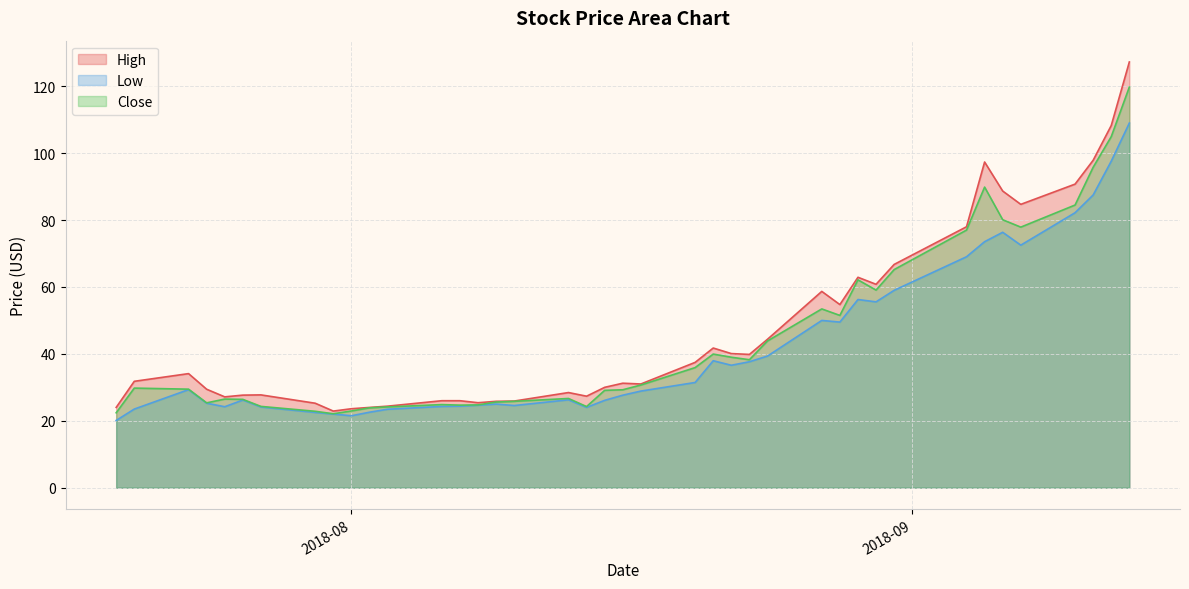

What are all the series names shown in the legend?

High, Low, Close